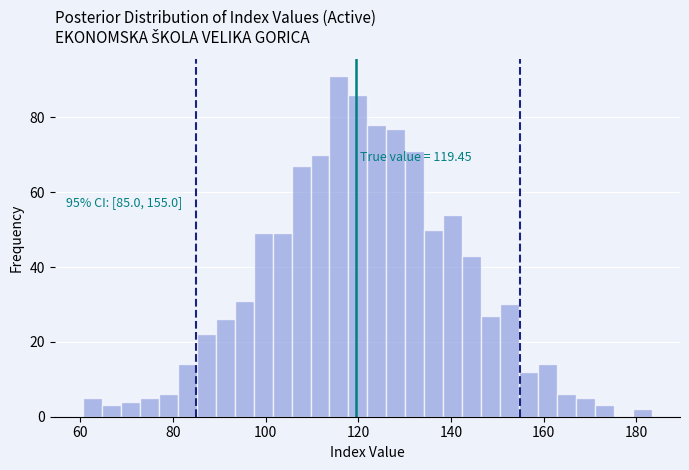

Read against the x-axis, roughly where is the centre of the tallest bar?

116